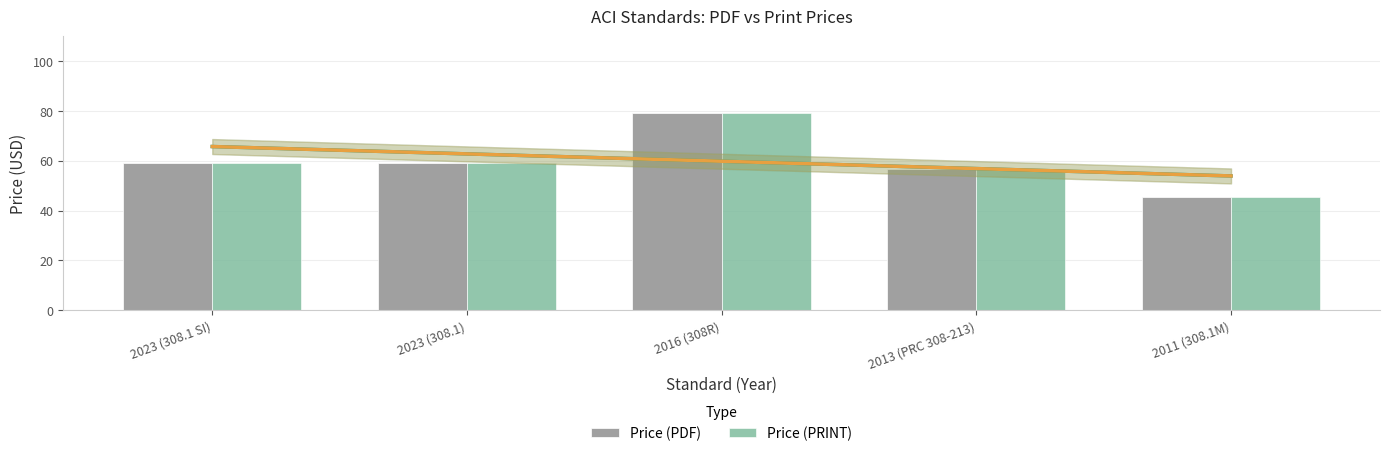

Rank the series at 2016 (308R) from highest to lowest value.

Price (PDF), Price (PRINT)